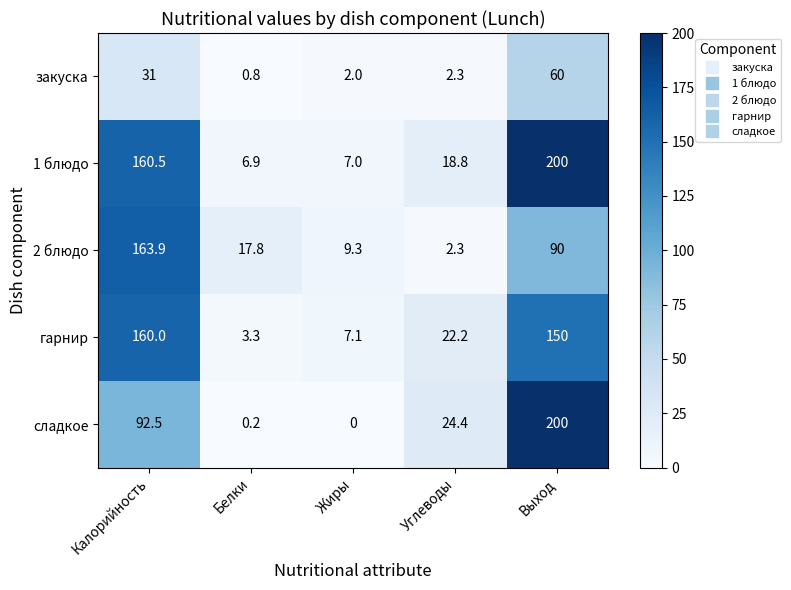

Reading left to right, what are all the values shown in this chart?

закуска: 31.0	0.8	2.0	2.3	60.0
1 блюдо: 160.5	6.9	7.0	18.8	200.0
2 блюдо: 163.9	17.8	9.3	2.3	90.0
гарнир: 160.0	3.3	7.1	22.2	150.0
сладкое: 92.5	0.2	0.0	24.4	200.0